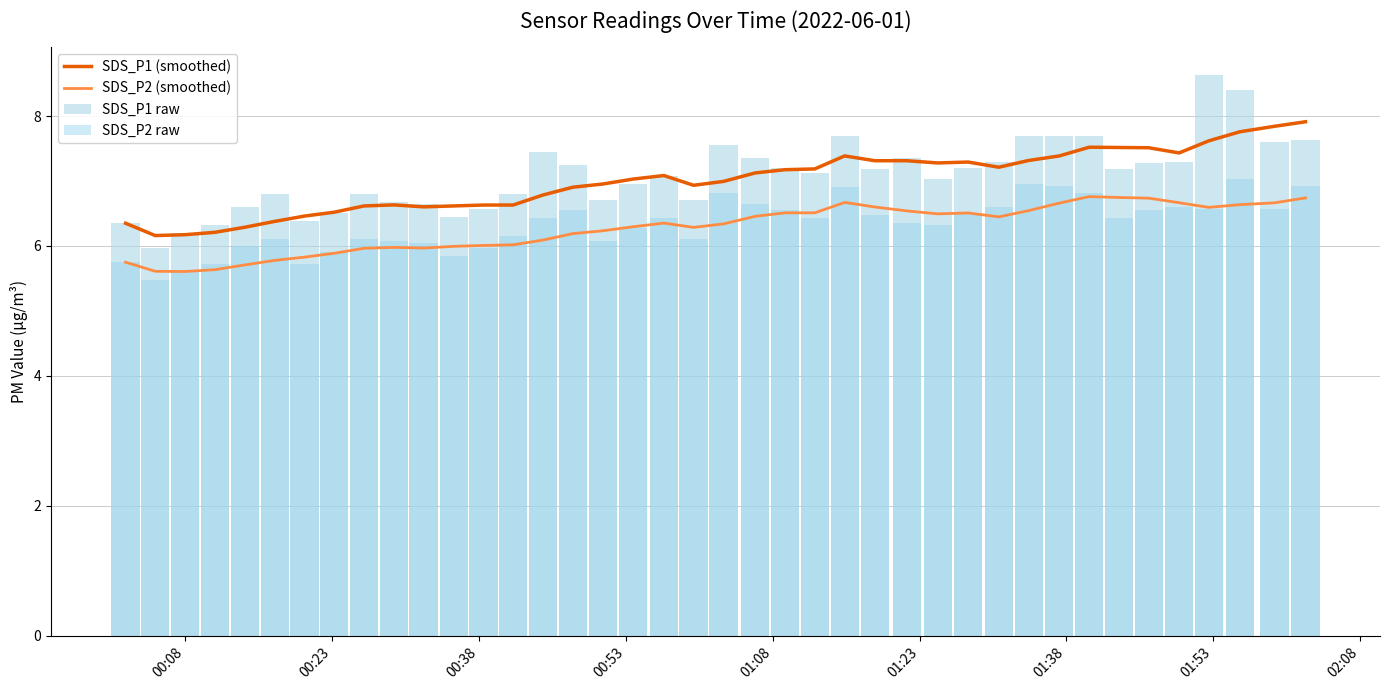

What is the difference between the maximum and minimum values in the SDS_P1 (smoothed) series?

1.8